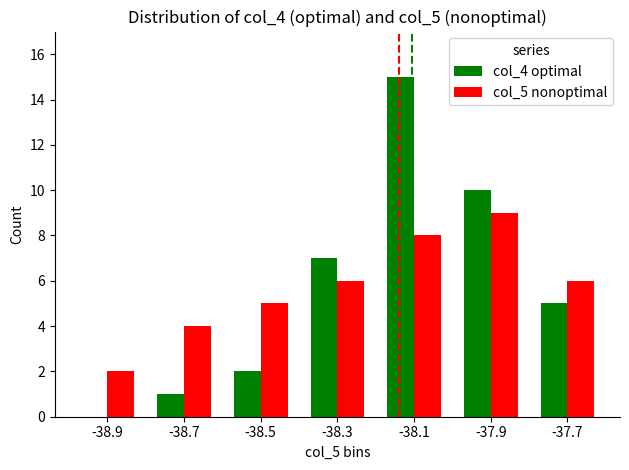

At which category is the sum across all series the highest?

-38.1